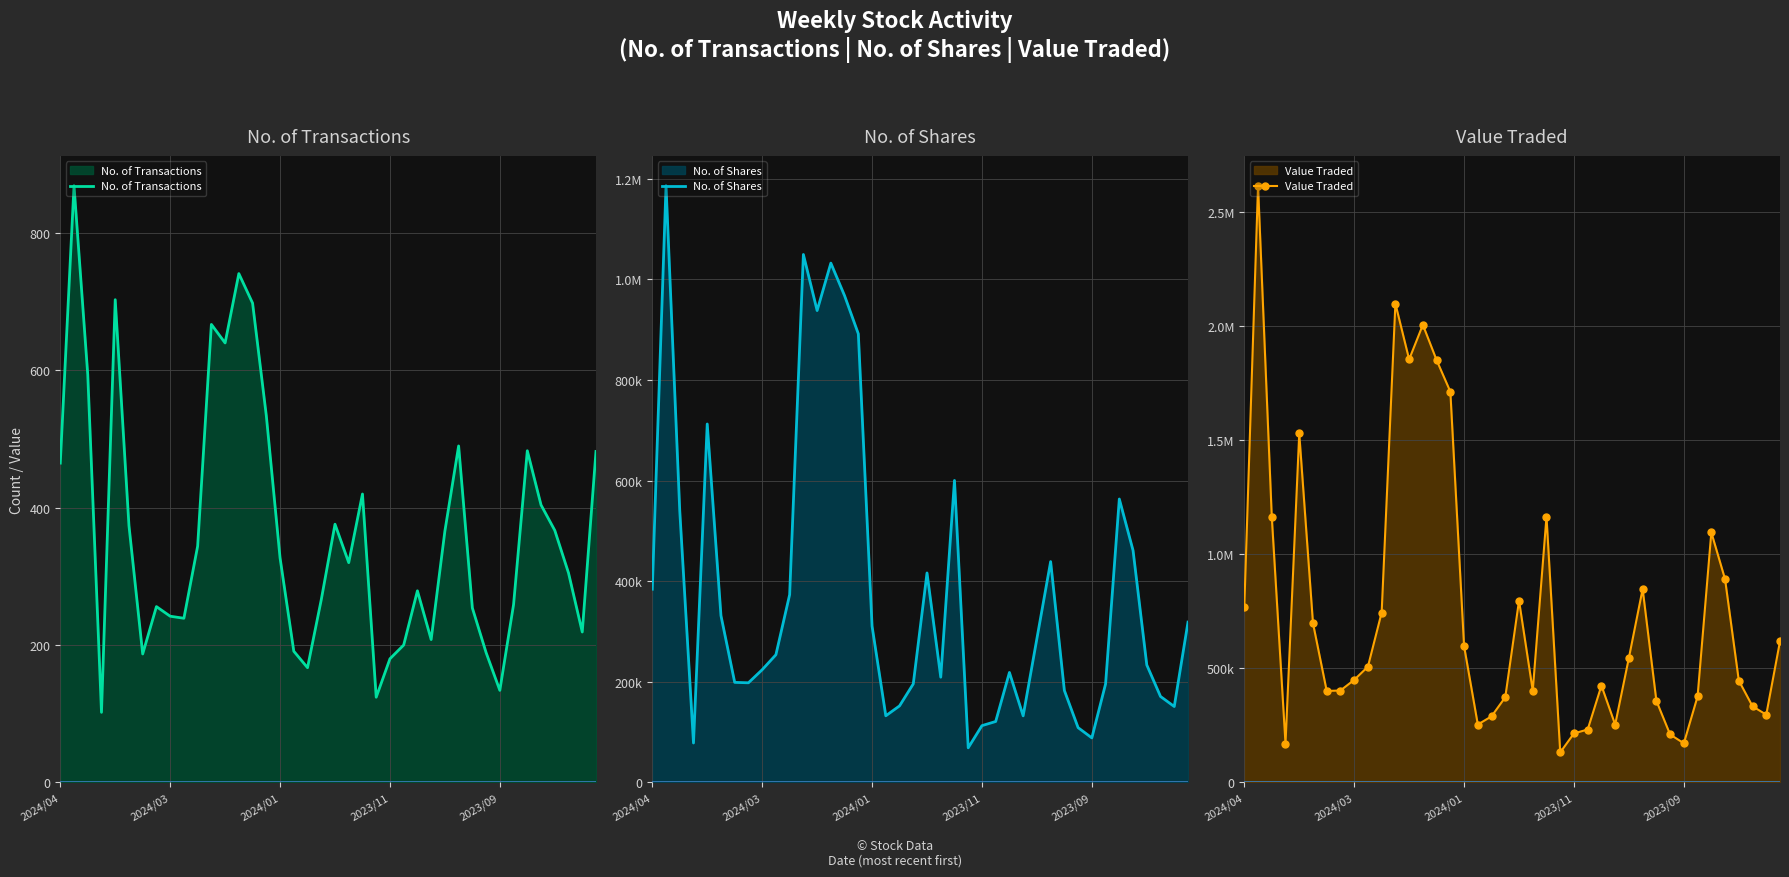

What are all the series names shown in the legend?

No. of Transactions, No. of Shares, Value Traded